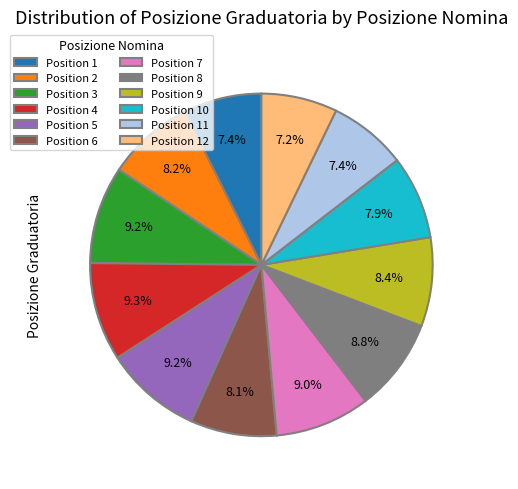

To the nearest percent, what is the average slice percentage?

8%